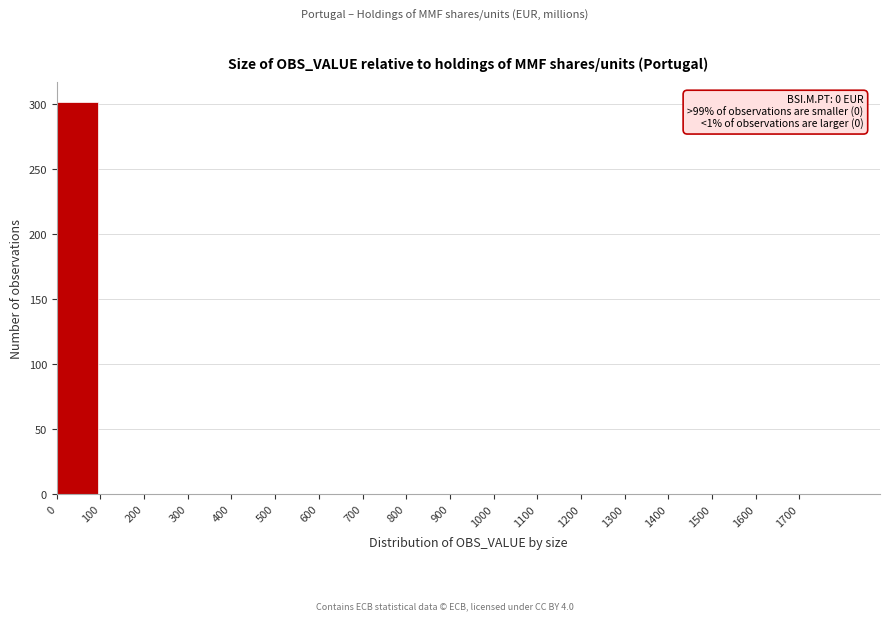

Reading left to right, transcribe all the data shown in this chart.

0=302	100=0	200=0	300=0	400=0	500=0	600=0	700=0	800=0	900=0	1000=0	1100=0	1200=0	1300=0	1400=0	1500=0	1600=0	1700=0